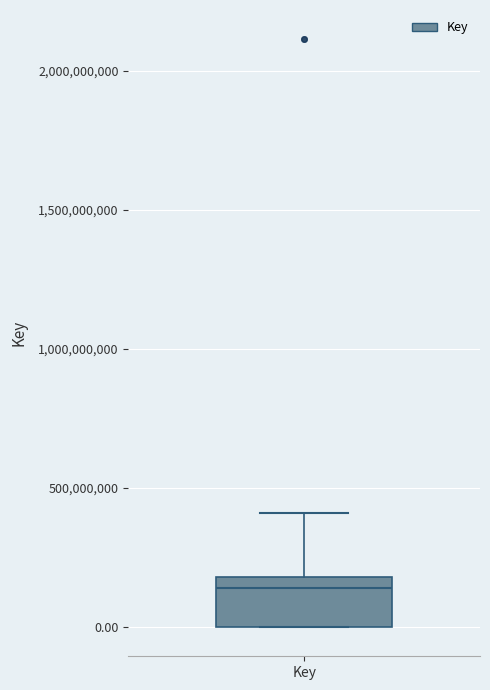

Read this box plot against the y-axis: the position of the median line, the range covered by the box, and the ends of both whiskers. The values are not printed on the chart, so give them approximately, as read against the axis.

median 150000000, box 0 to 200000000, whiskers 0 to 400000000